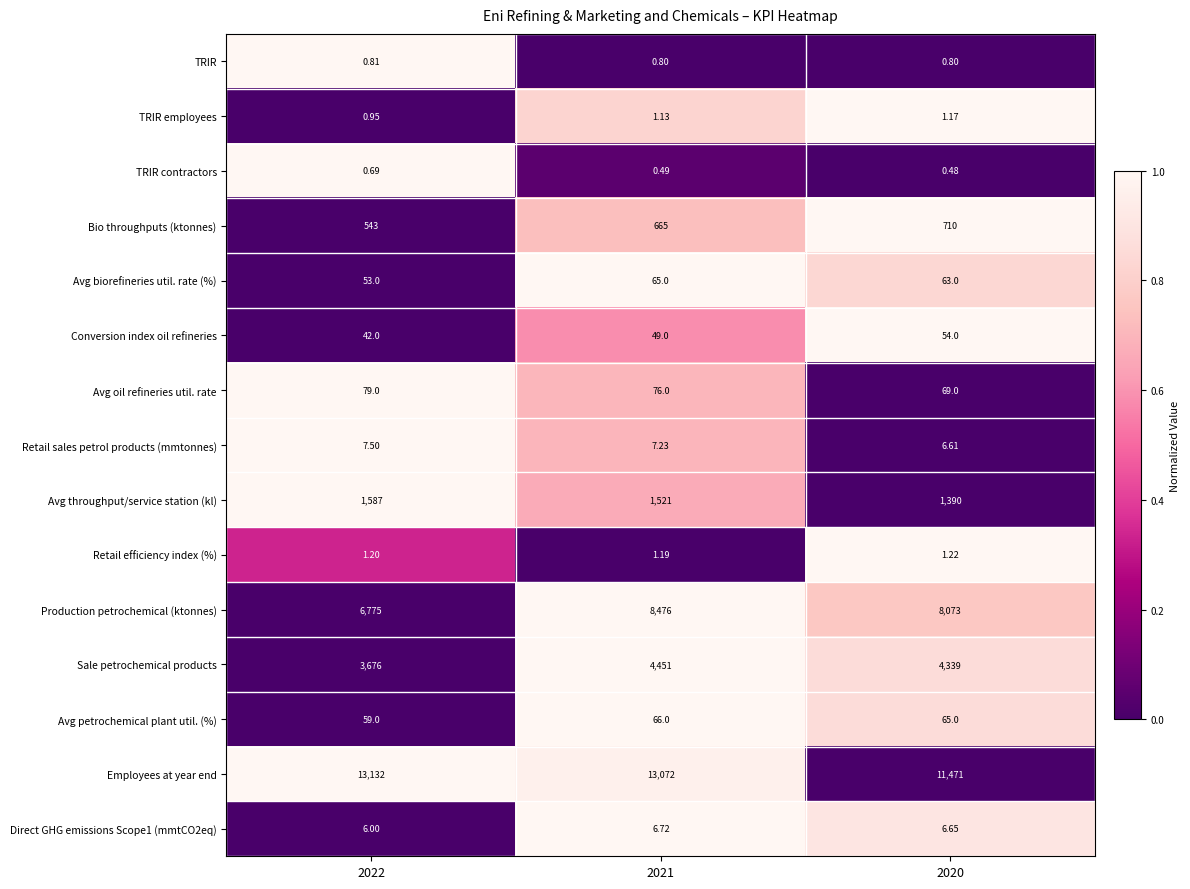

Which series has the largest range (max minus min)?

Production petrochemical (ktonnes)